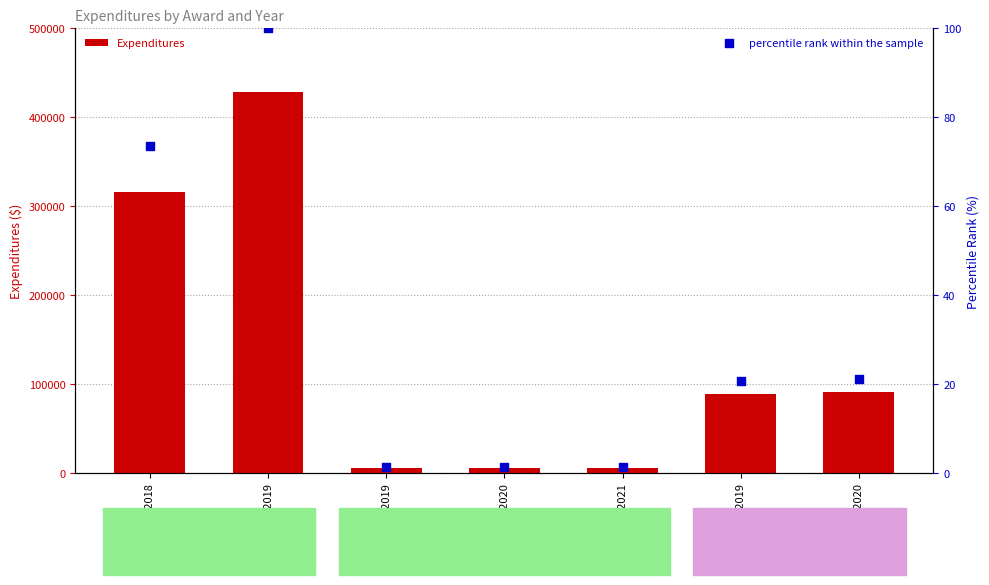

Which series has the largest total across all categories?

Expenditures